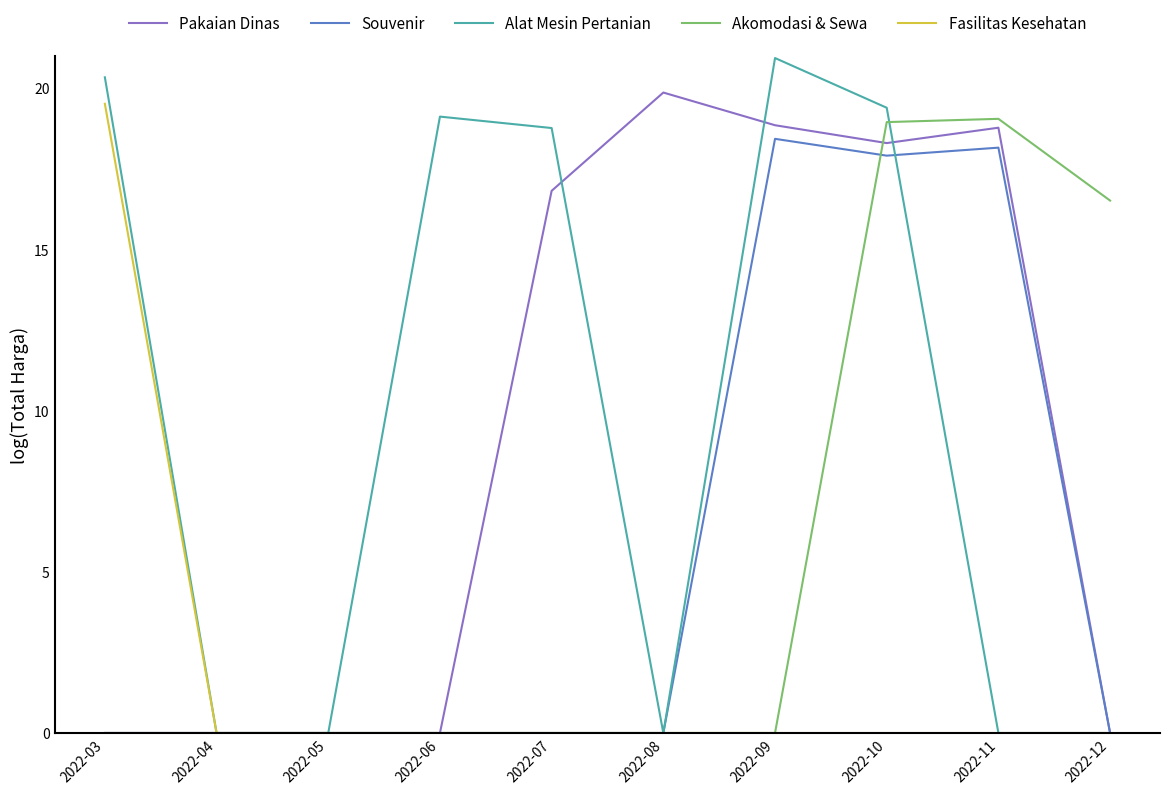

Is the value of Alat Mesin Pertanian at 2022-09 greater than the value of Akomodasi & Sewa at 2022-04?

Yes